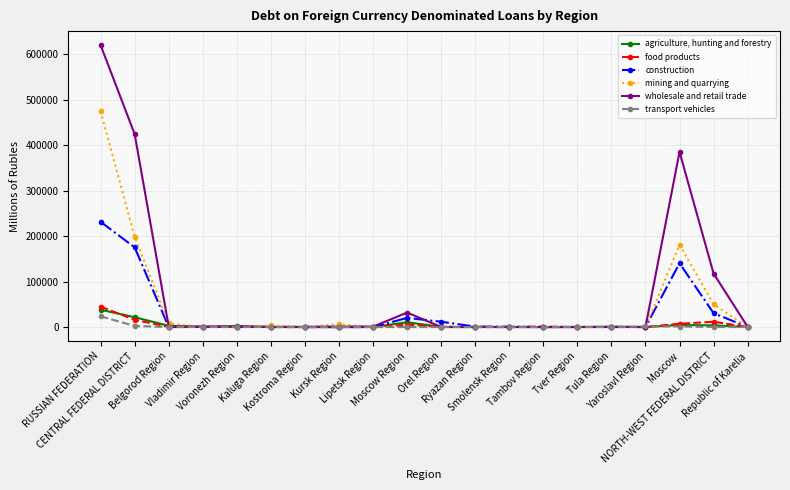

How many values in the wholesale and retail trade series are below 853?

10